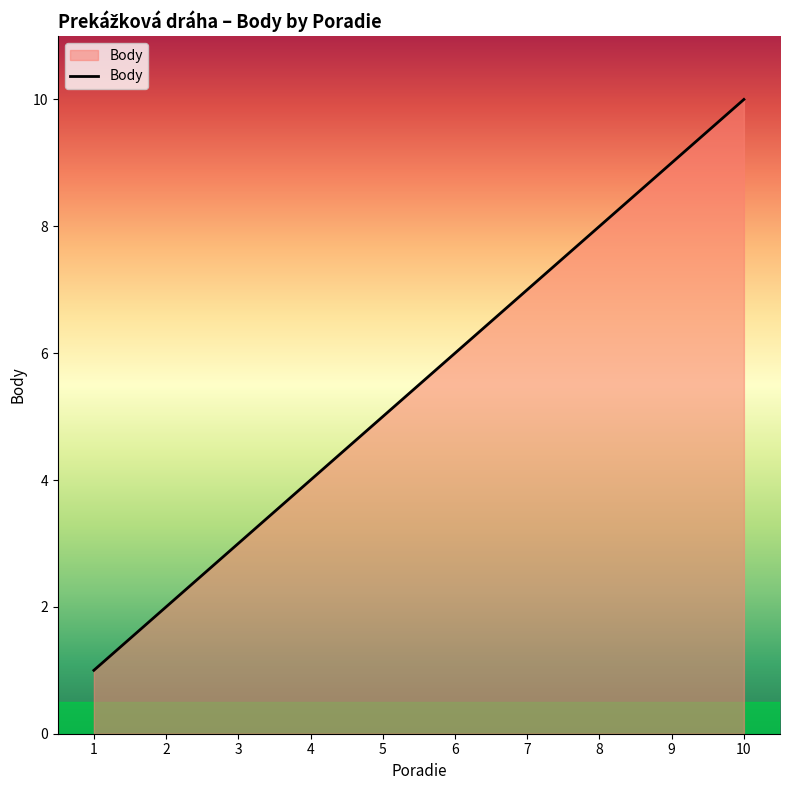

List the labels in order of value, largest first.

10, 9, 8, 7, 6, 5, 4, 3, 2, 1